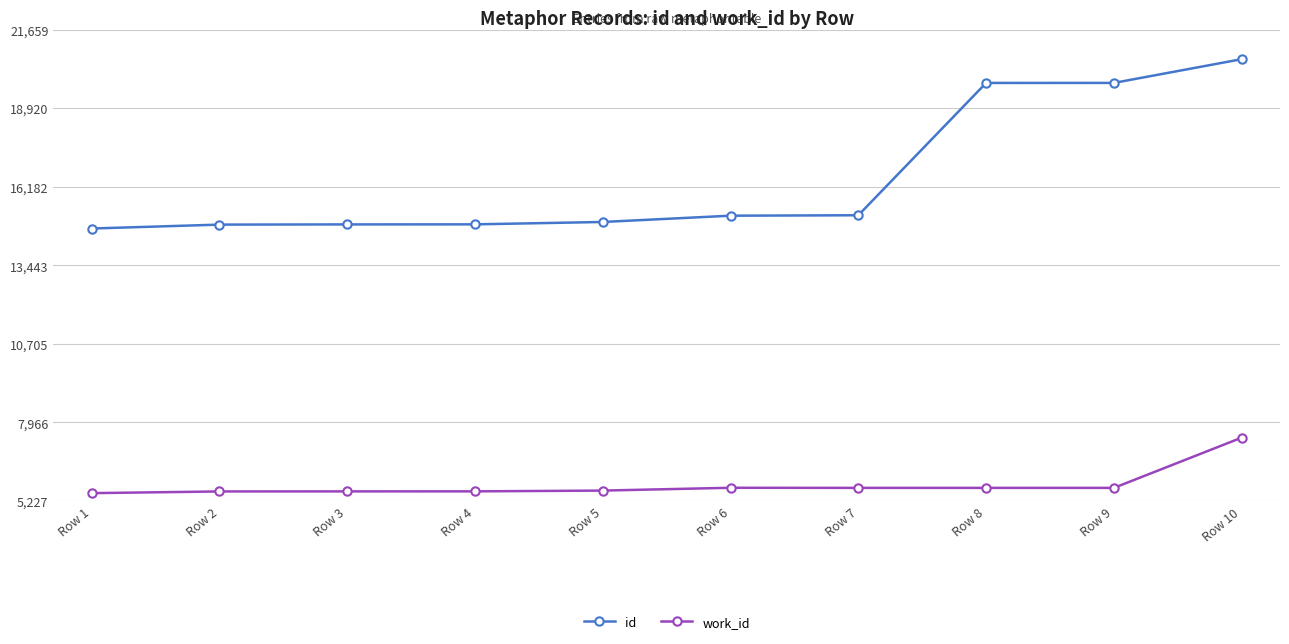

At which label does work_id reach its peak?

Row 10